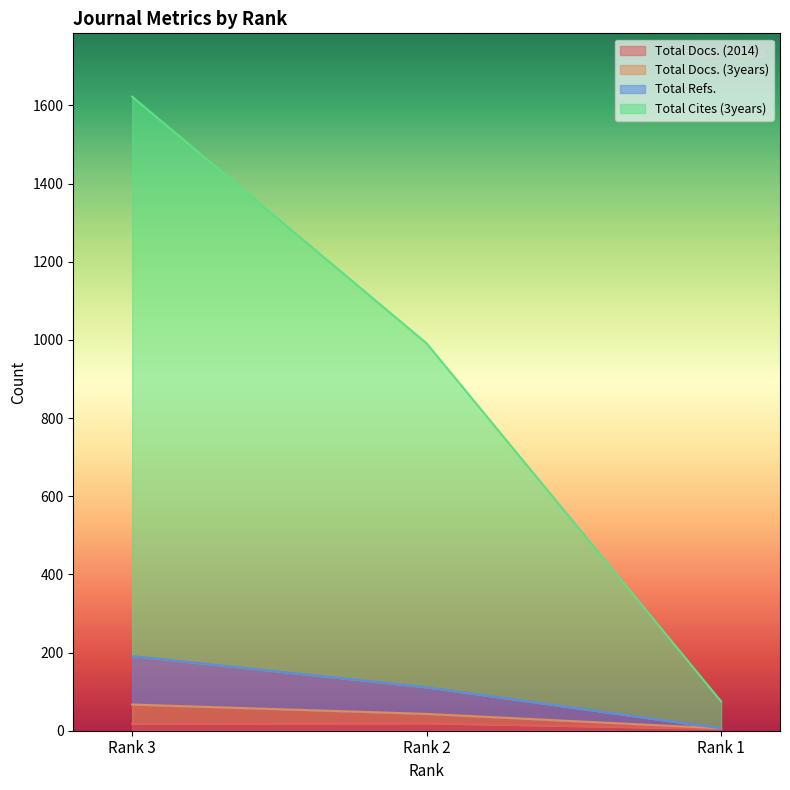

Which category has the lowest value in the Total Docs. (2014) series?

Rank 1